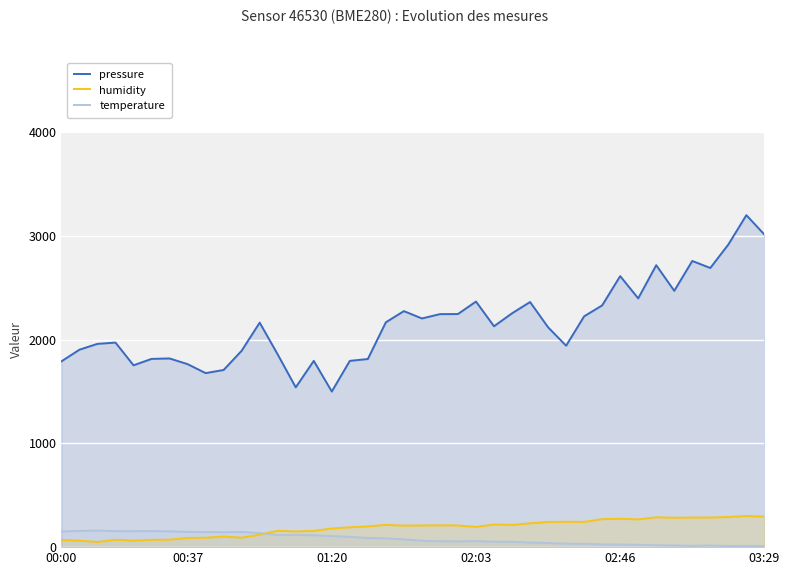

True or false: temperature has a value of 62.1 at 20.

True